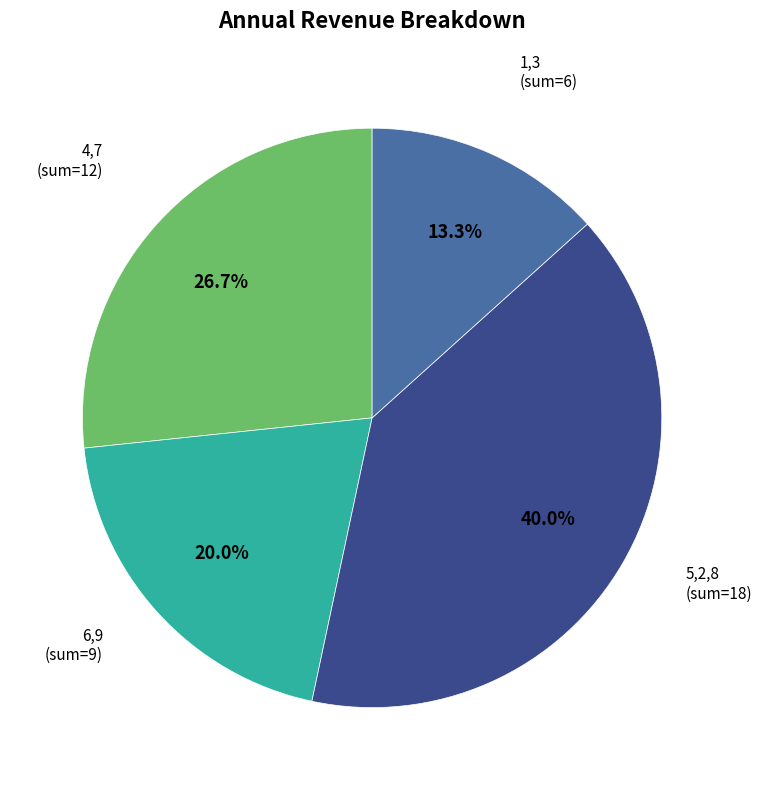

Is there a majority slice in this chart?

No